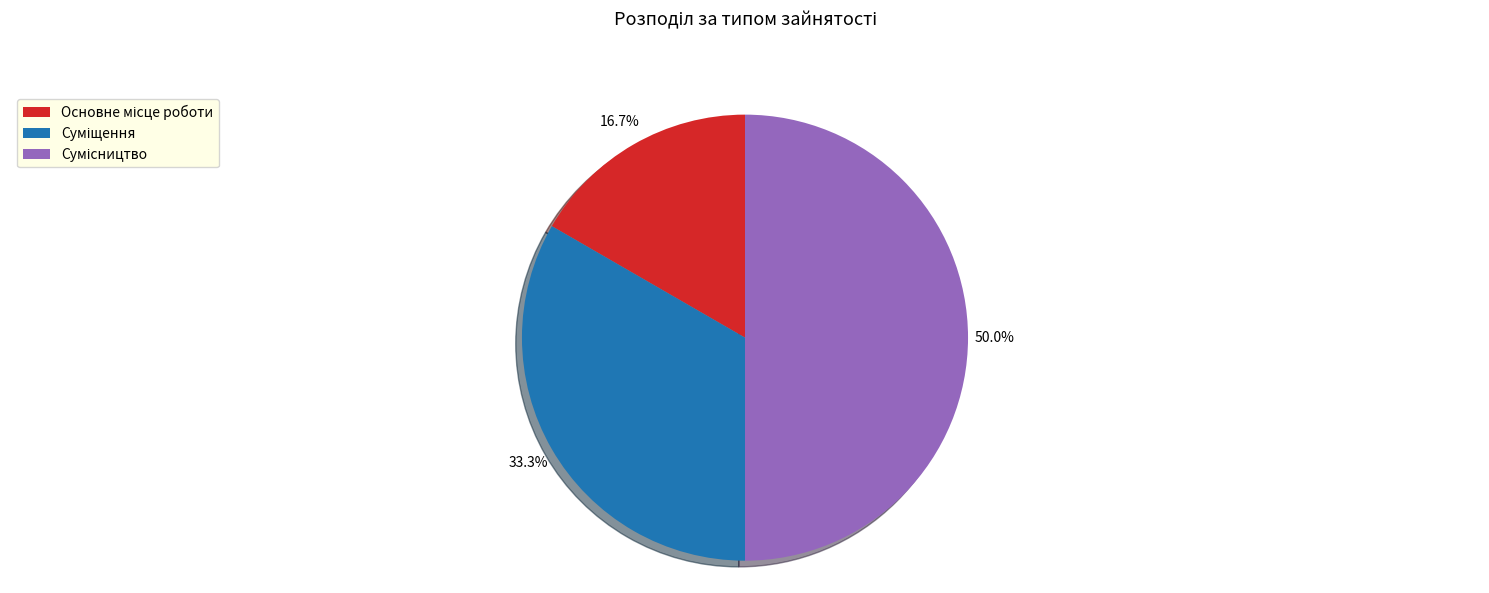

To the nearest percent, what portion does Суміщення represent?

33%